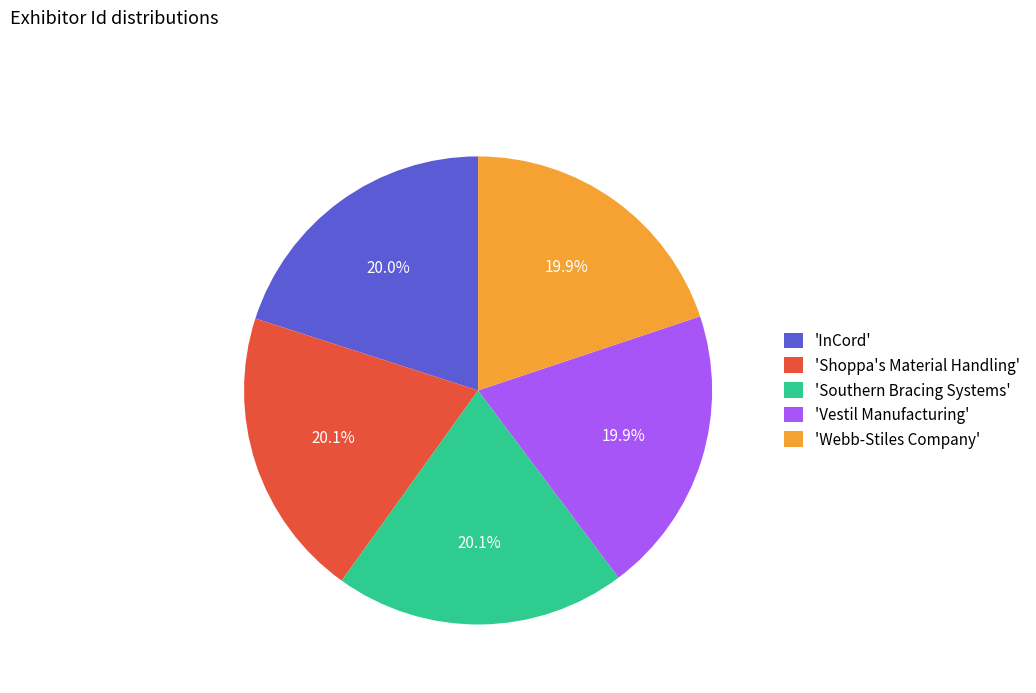

Approximately how many times larger is the value at 'Southern Bracing Systems' compared to 'InCord'?

1.0